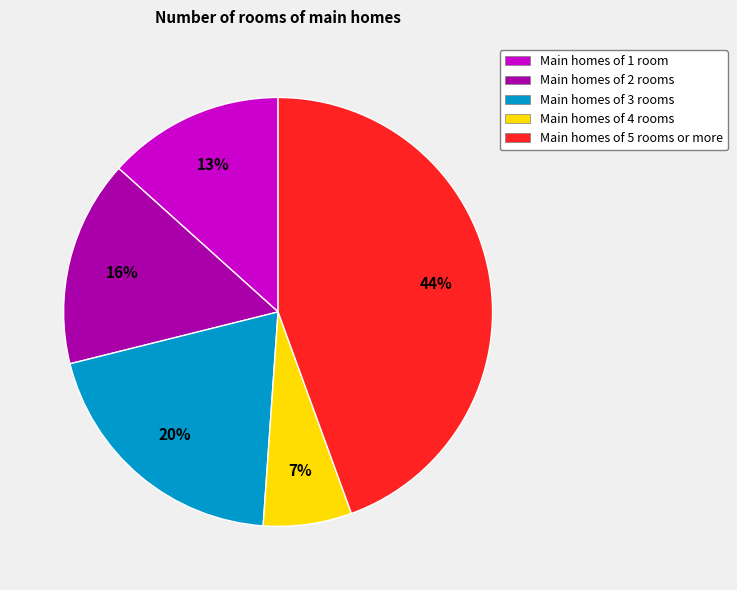

To the nearest percent, what is the average slice percentage?

20%